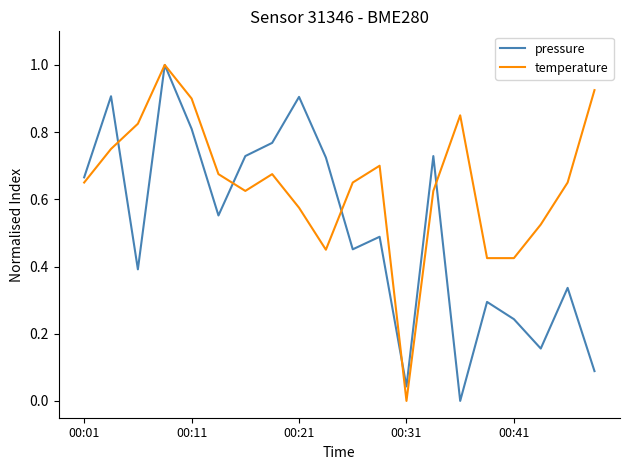

What are all the series names shown in the legend?

pressure, temperature